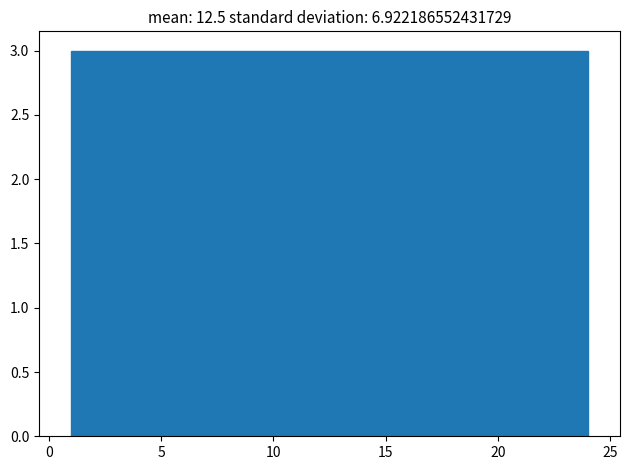

How tall is the bar that spans 15.5 to 18.5 on the x-axis? Neither the bar edges nor the heights are printed on the chart, so give them approximately, as read against the axes.

3